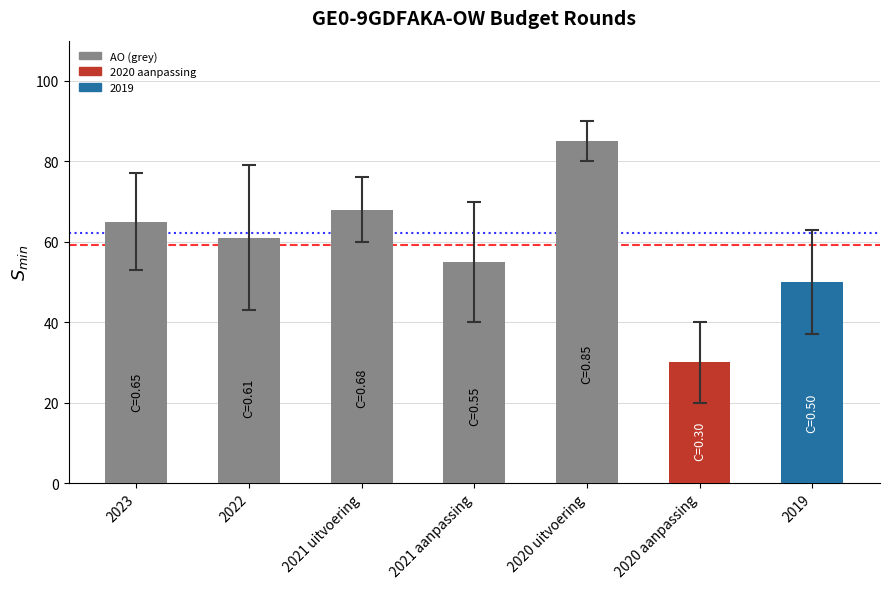

What is the difference between the maximum and second lowest values?

35